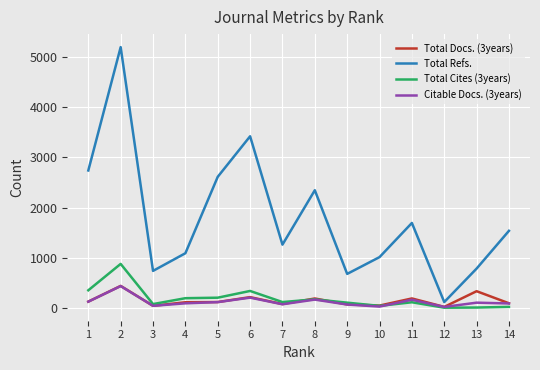

How many lines are shown in the chart?

4